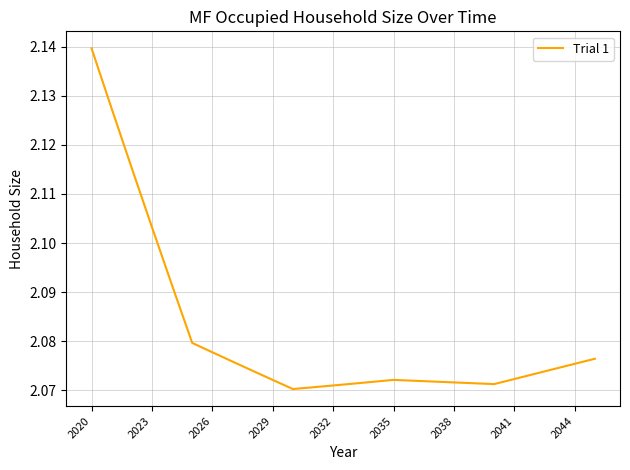

Which category has the highest value across all series?

2020